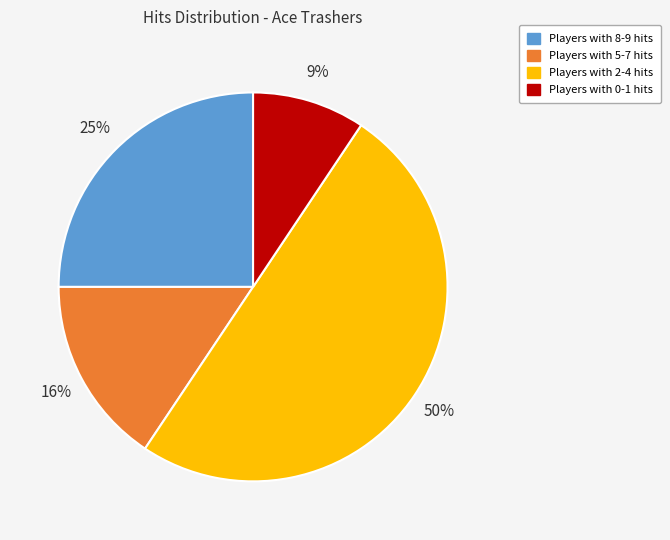

To the nearest percent, what is the difference between the largest and smallest slice percentages?

41%